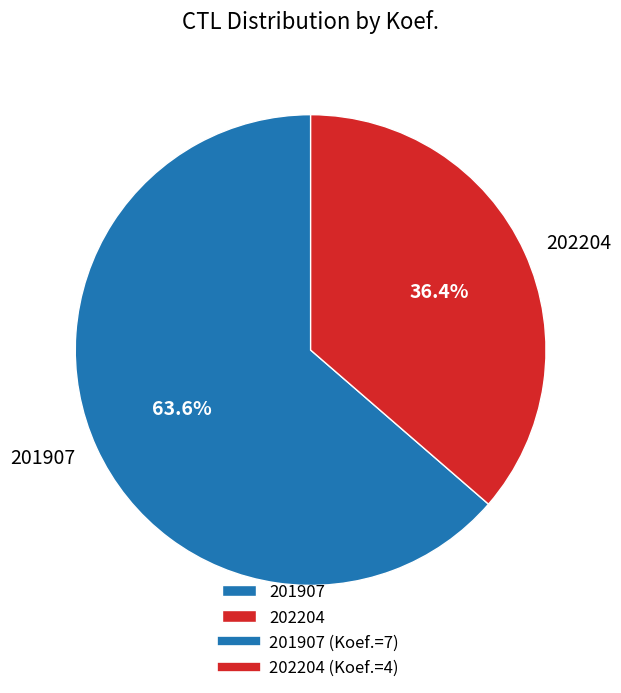

Is it true that 202204 is 28% of the pie?

False